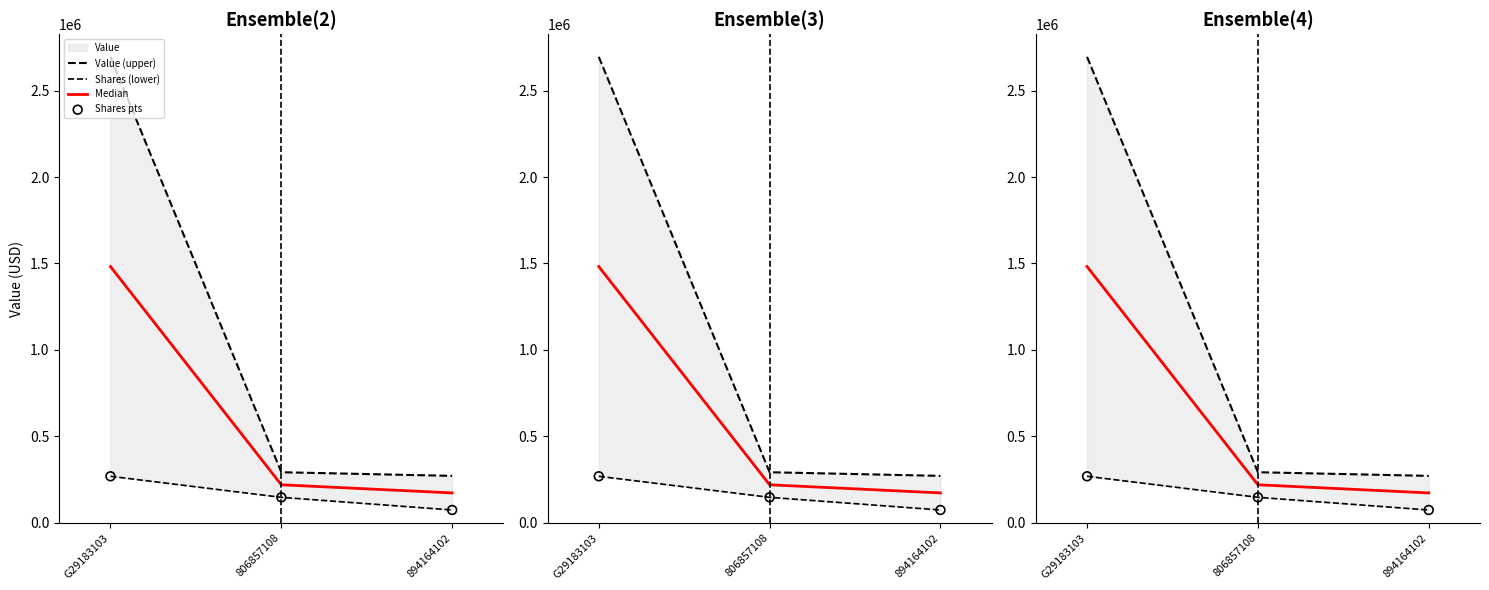

Which series has the largest total across all categories?

Value (upper)